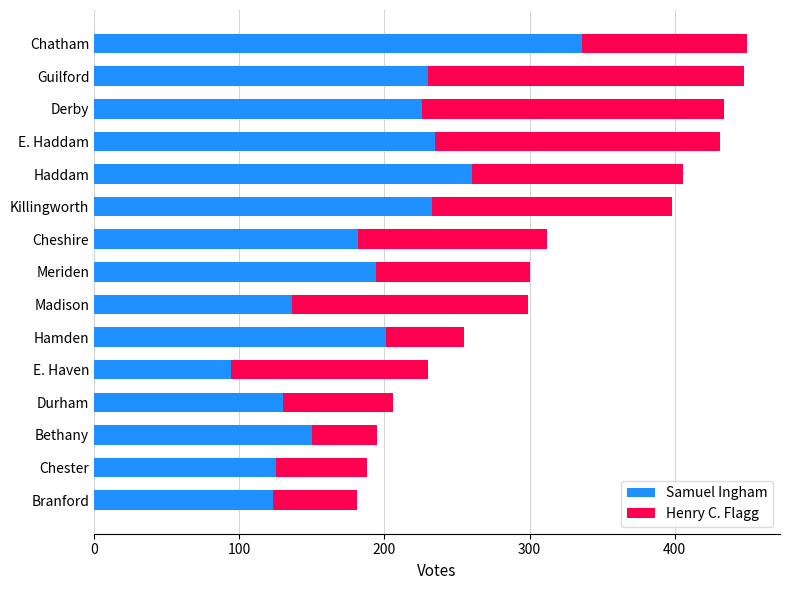

What is the sum of all Samuel Ingham values?

2855